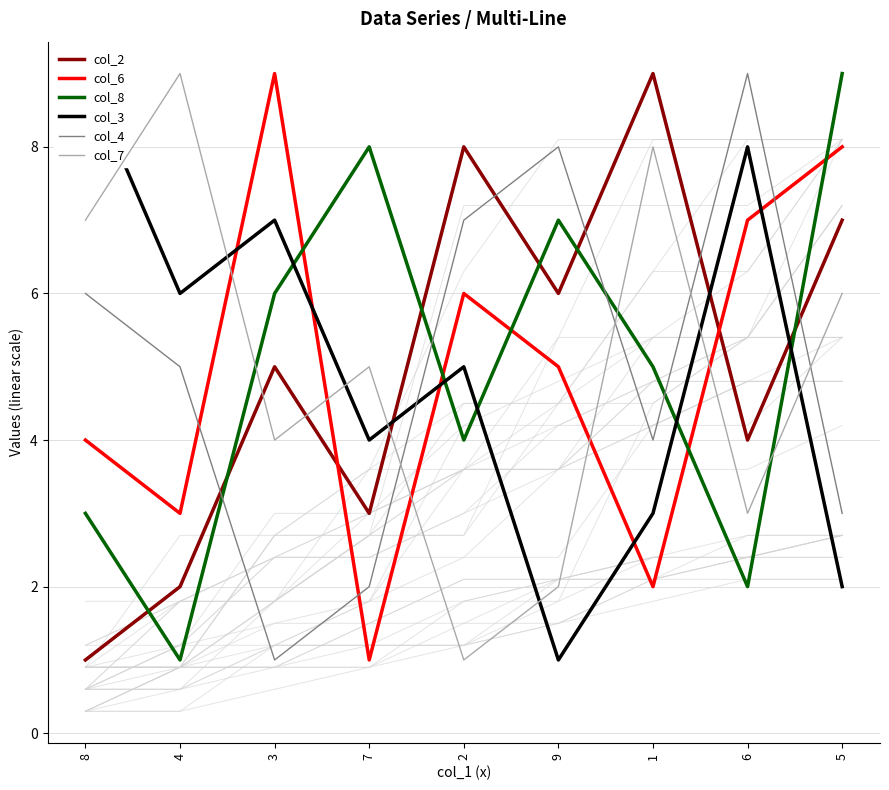

What is the difference between the maximum and minimum values in the col_2 series?

8